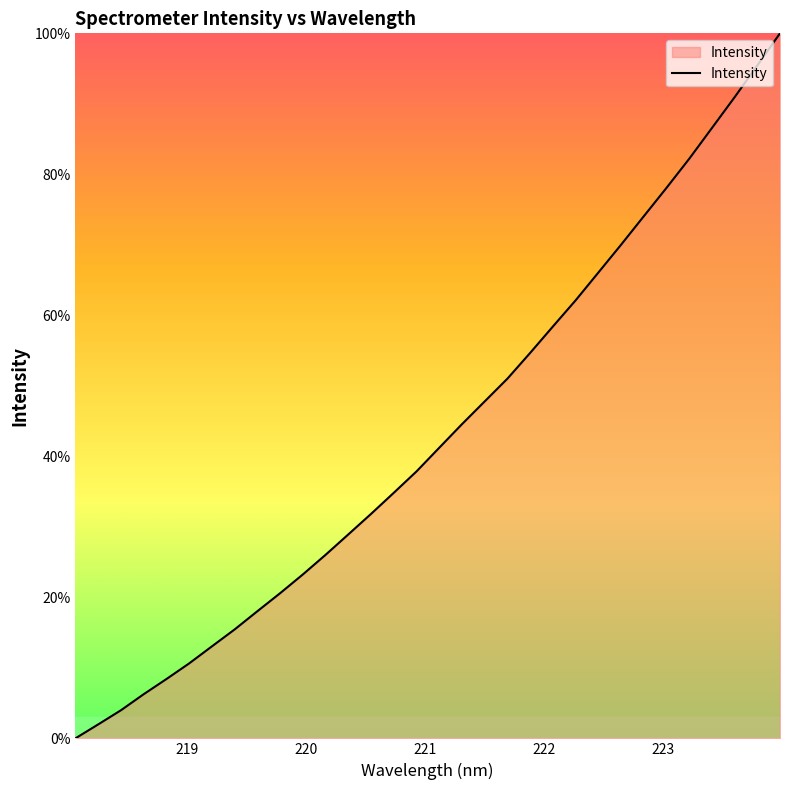

What is the greatest value displayed?

100.0